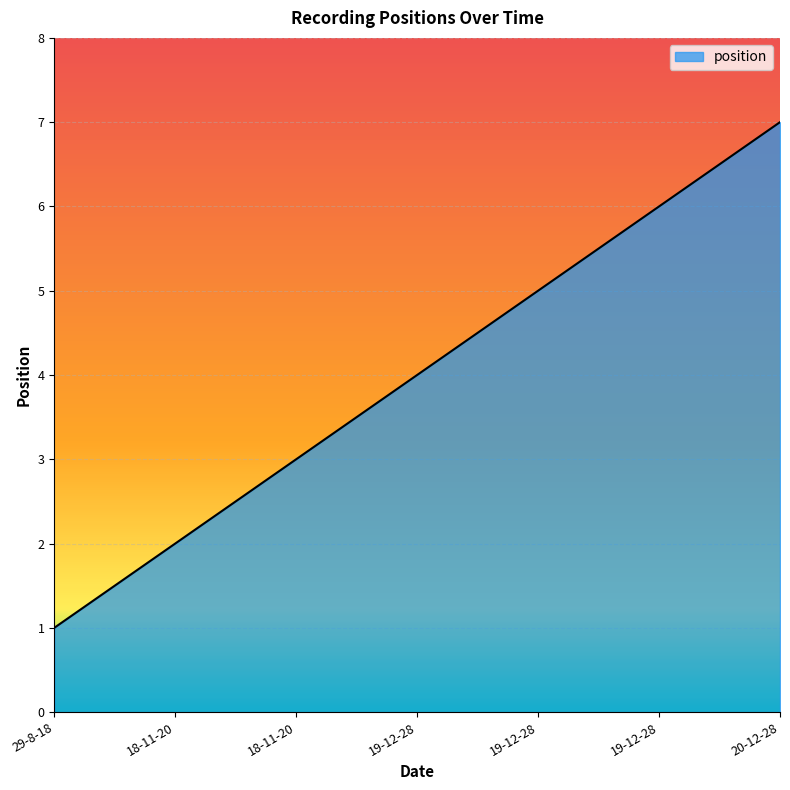

What is the label of the 1st point from the right?

20-12-28